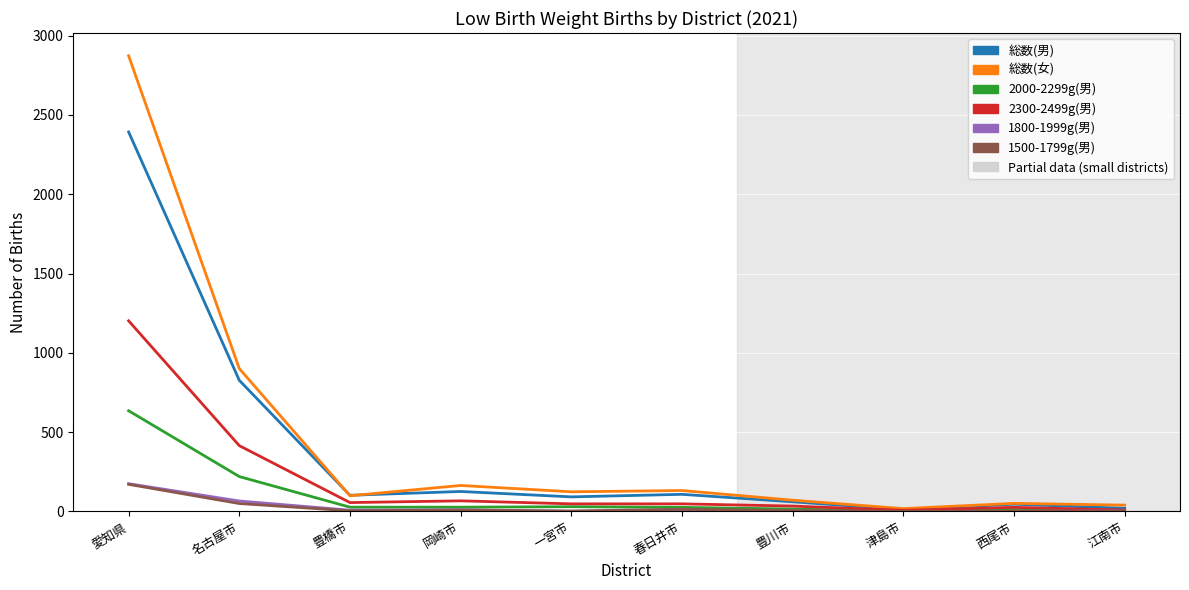

How many lines are shown in the chart?

6